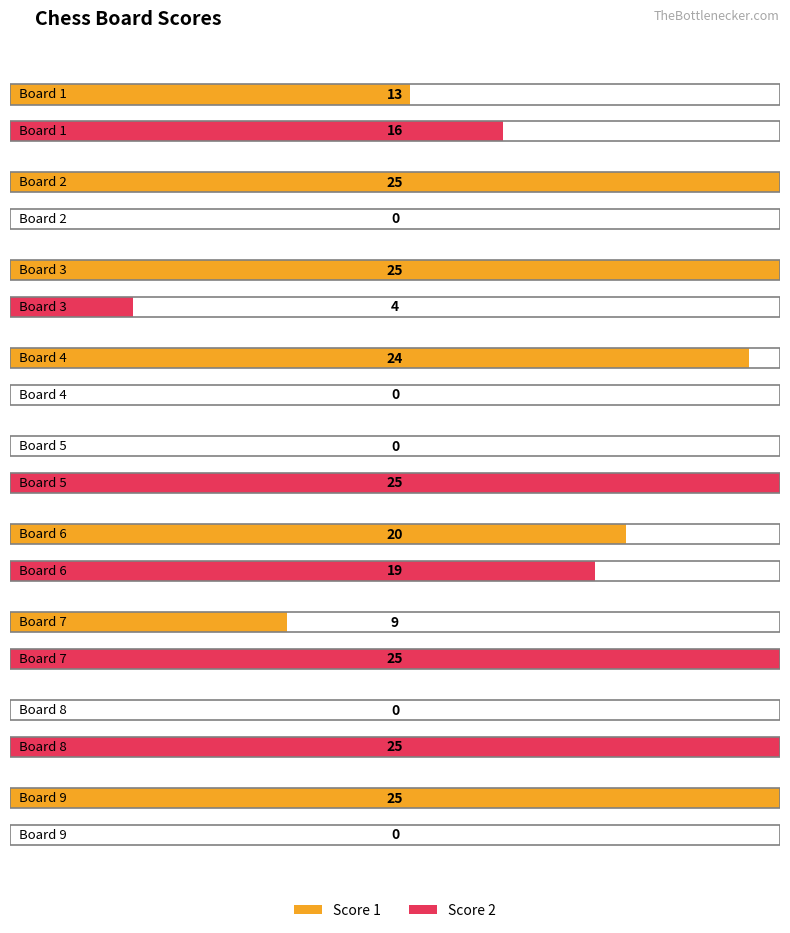

What is the average value of the Score 2 series?

13